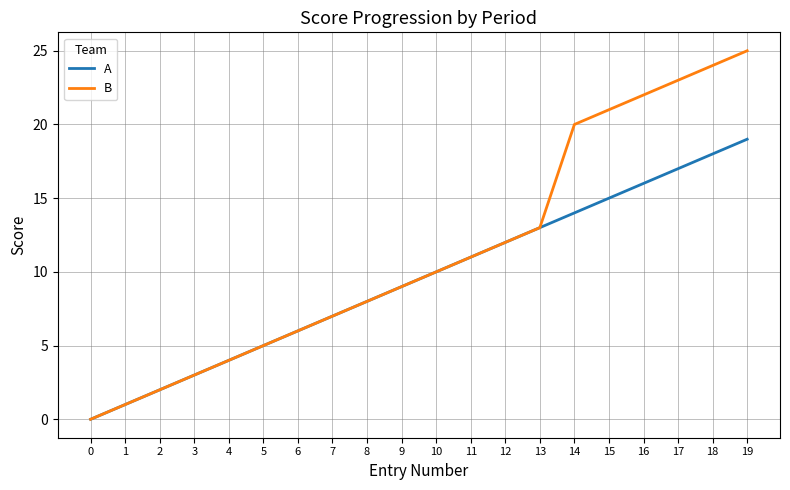

Does the chart display data point markers on the line(s)?

No